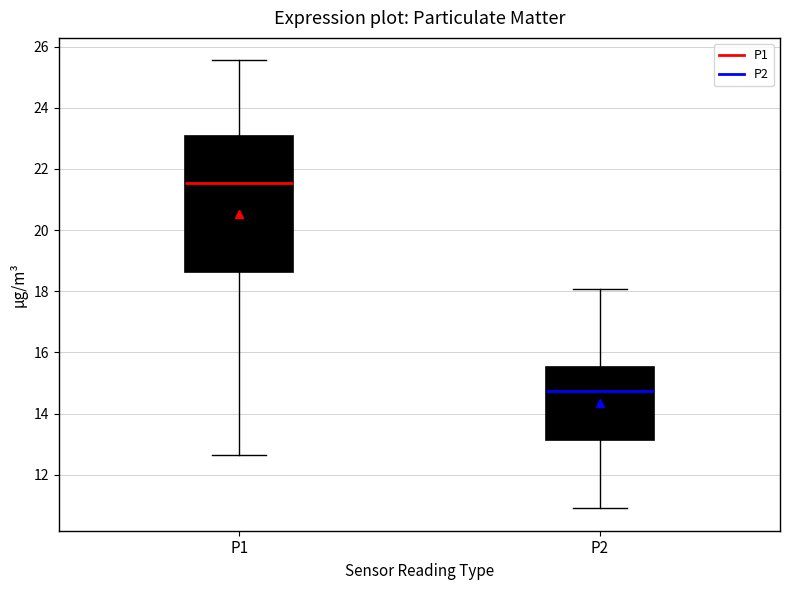

Reading left to right, transcribe this box plot: for each box, give where its median line is, the range the box spans, and where its two whiskers end, as read against the y-axis. The values are not printed on the chart, so give them approximately, as read against the axis.

P1: median 21.6, box 18.6 to 23.0, whiskers 12.6 to 25.6
P2: median 14.8, box 13.2 to 15.6, whiskers 11.0 to 18.0